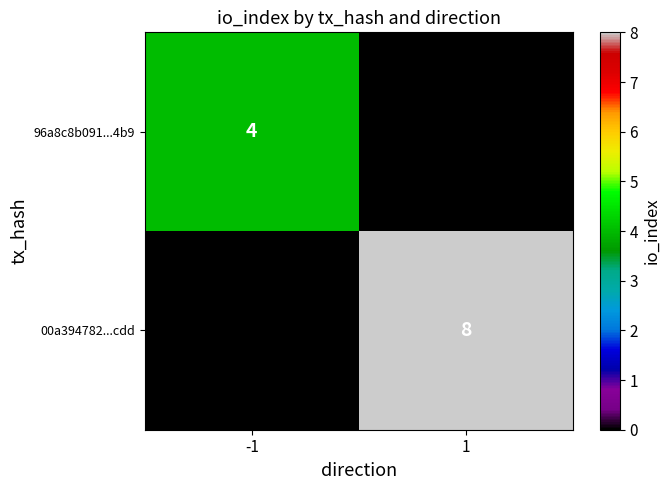

At which category is the sum across all series the highest?

1